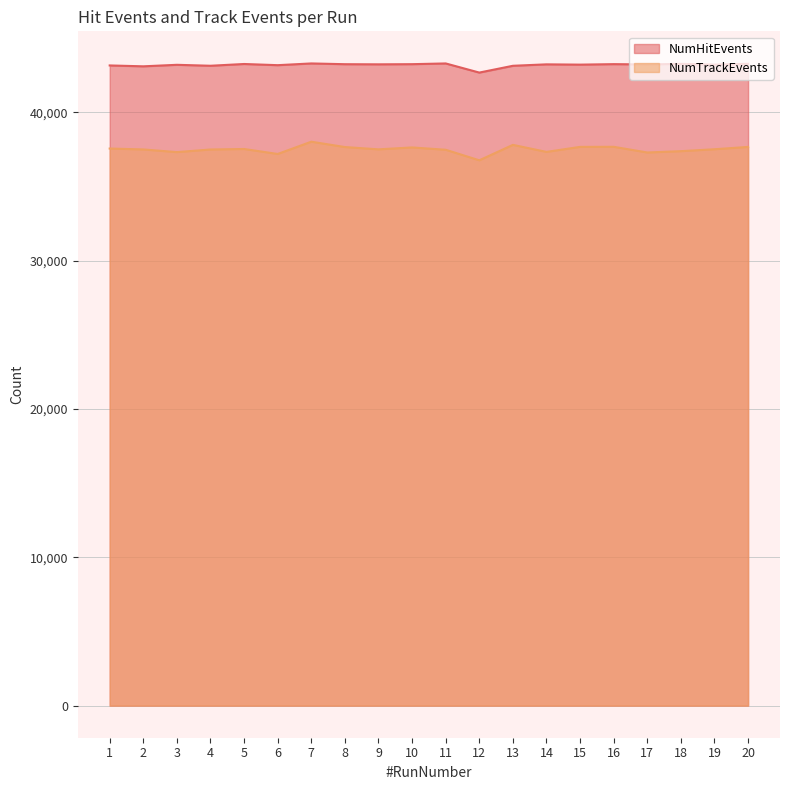

Reading left to right, transcribe all the data shown in this chart.

NumHitEvents: 43165	43106	43208	43144	43263	43183	43300	43249	43240	43251	43300	42684	43142	43239	43220	43253	43234	43273	43221	43278
NumTrackEvents: 37562	37502	37321	37498	37532	37196	38023	37663	37508	37636	37480	36769	37810	37336	37674	37679	37296	37385	37515	37671